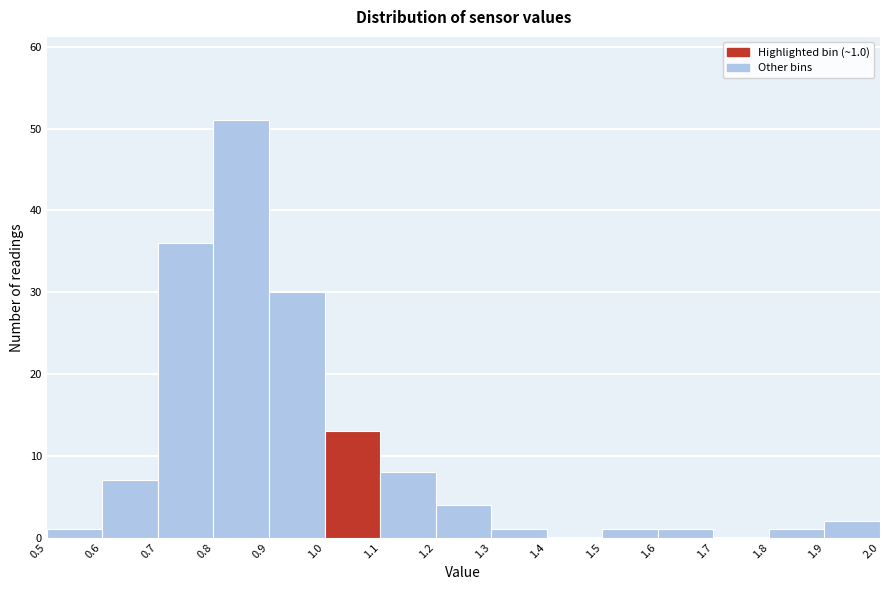

Which range on the x-axis has the tallest bar?

0.8 to 0.9